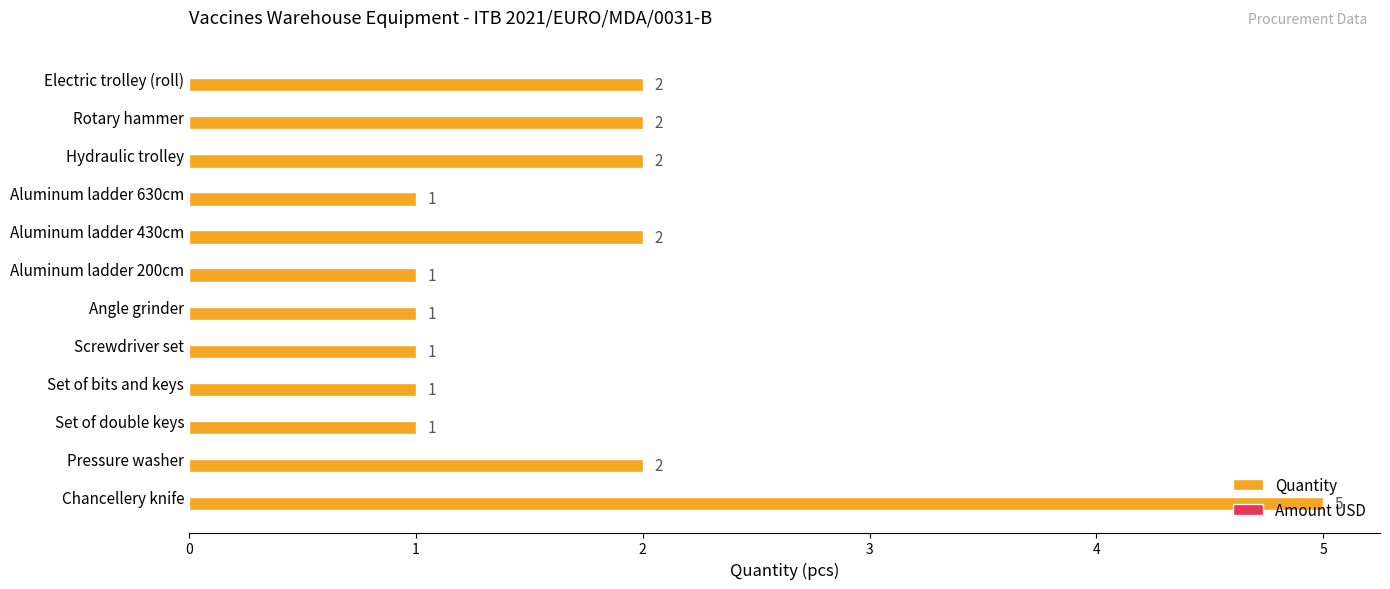

How many bars are there in total?

12